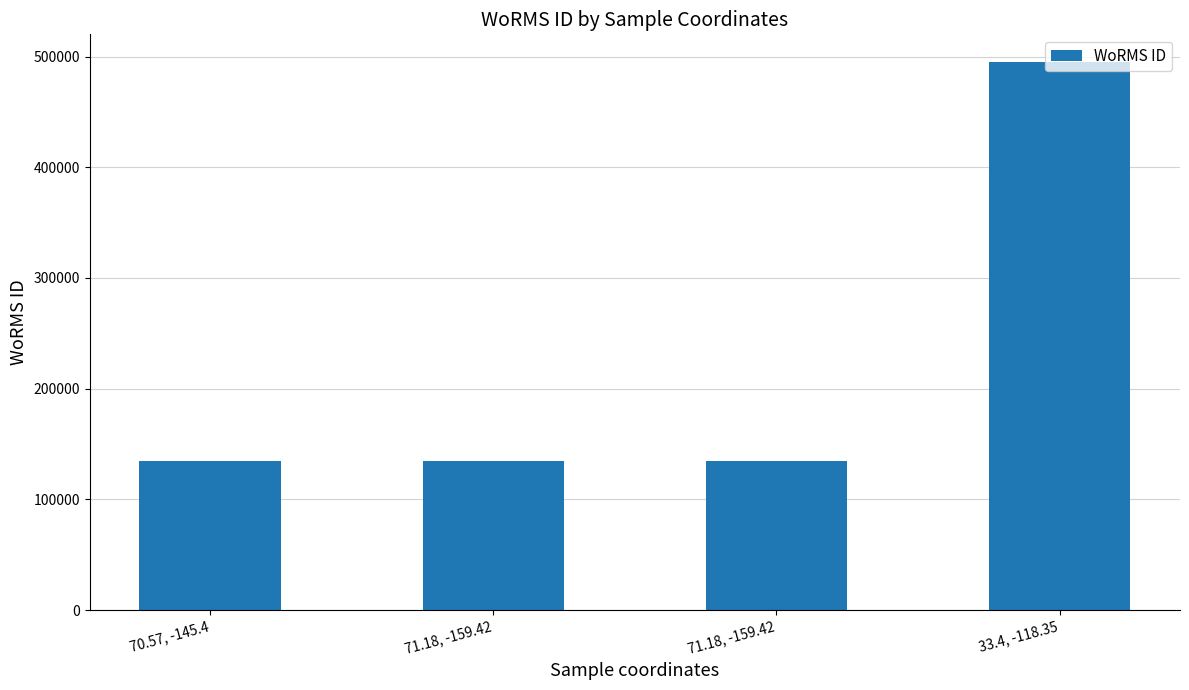

Approximately how many times larger is the value at 71.18, -159.42 compared to 33.4, -118.35?

0.3